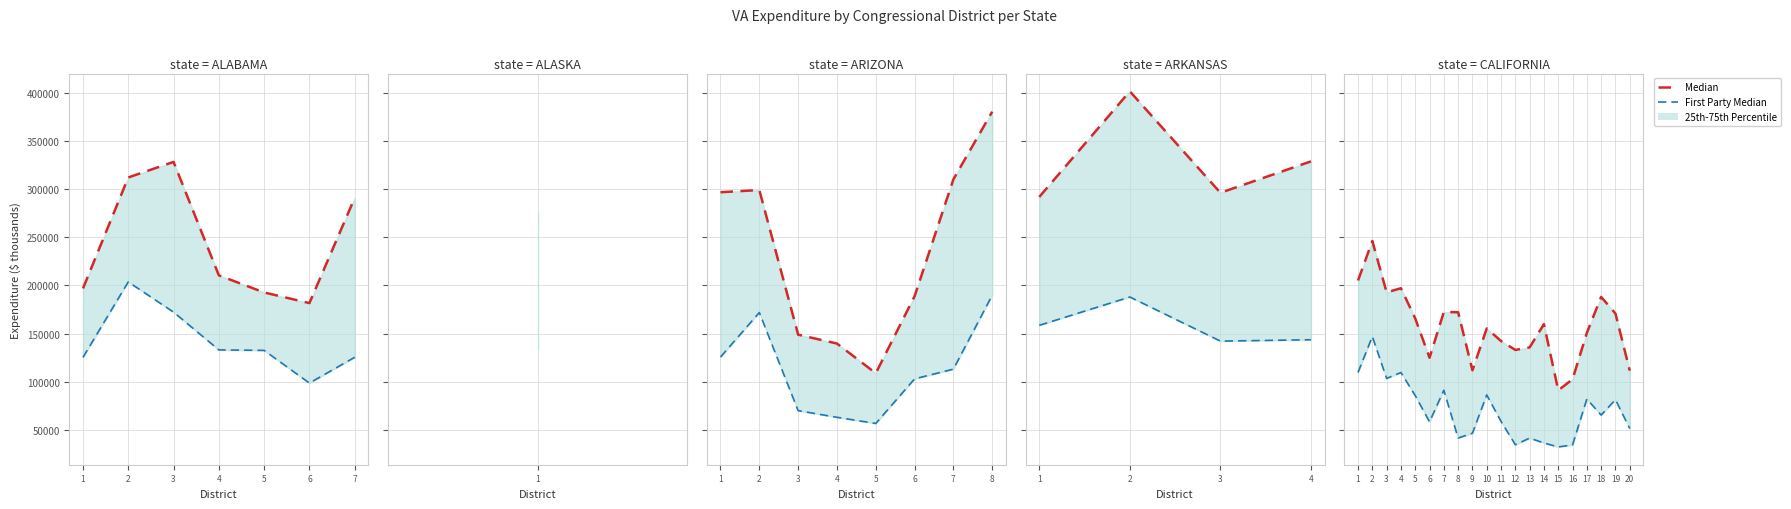

Is the value of First Party Median at 9 greater than the value of Median at 19?

No